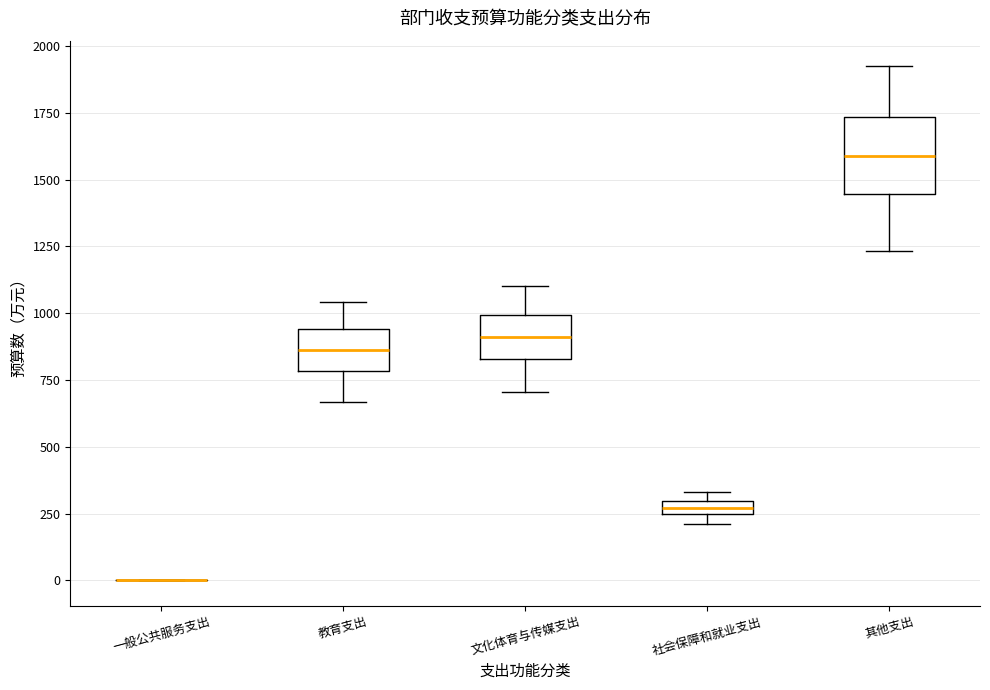

Comparing the boxes themselves (not the whiskers), which one is the tallest?

其他支出